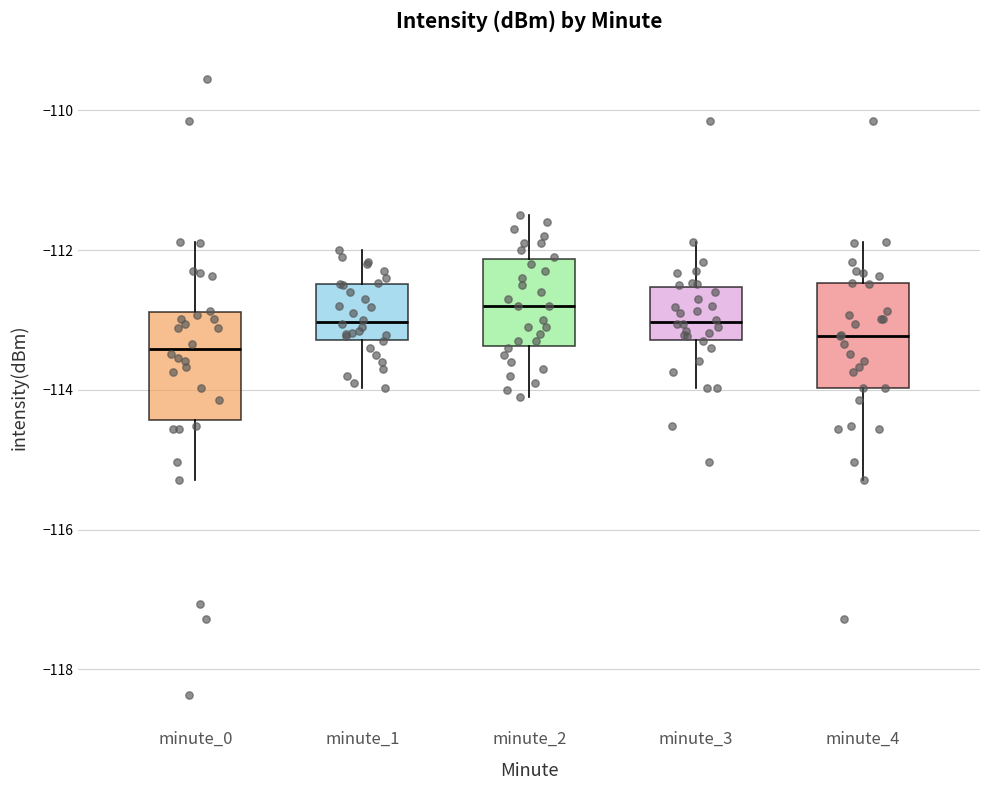

Reading left to right, read every box against the y-axis: the position of its median line, the range the box covers, and the ends of its whiskers. The values are not printed on the chart, so give them approximately, as read against the axis.

minute_0: median -113.4, box -114.4 to -112.8, whiskers -115.2 to -111.8
minute_1: median -113.0, box -113.2 to -112.4, whiskers -114.0 to -112.0
minute_2: median -112.8, box -113.4 to -112.2, whiskers -114.0 to -111.4
minute_3: median -113.0, box -113.2 to -112.6, whiskers -114.0 to -111.8
minute_4: median -113.2, box -114.0 to -112.4, whiskers -115.2 to -111.8